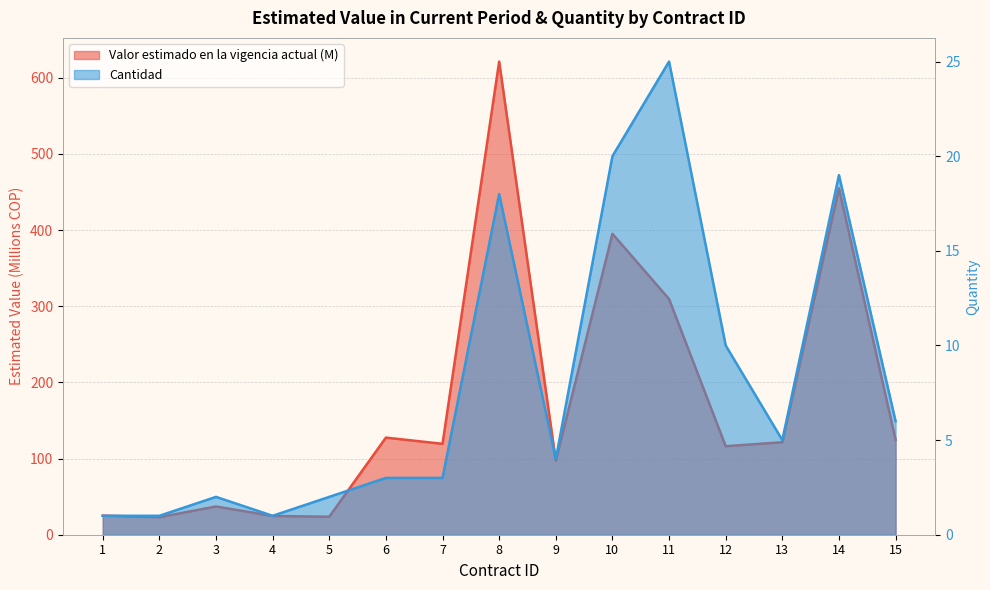

True or false: Cantidad has more than 2 points higher than both neighbors.

True